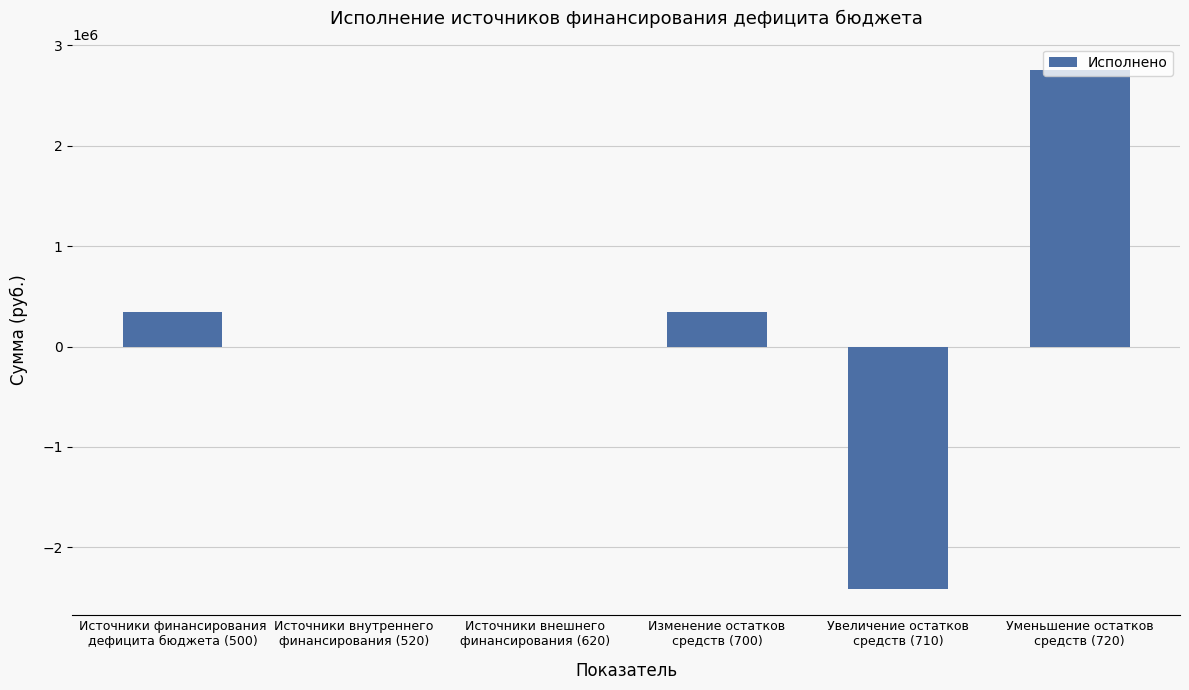

Reading left to right, what are all the values shown in this chart?

340511.8	0.0	0.0	340511.8	-2415474.1	2755985.9